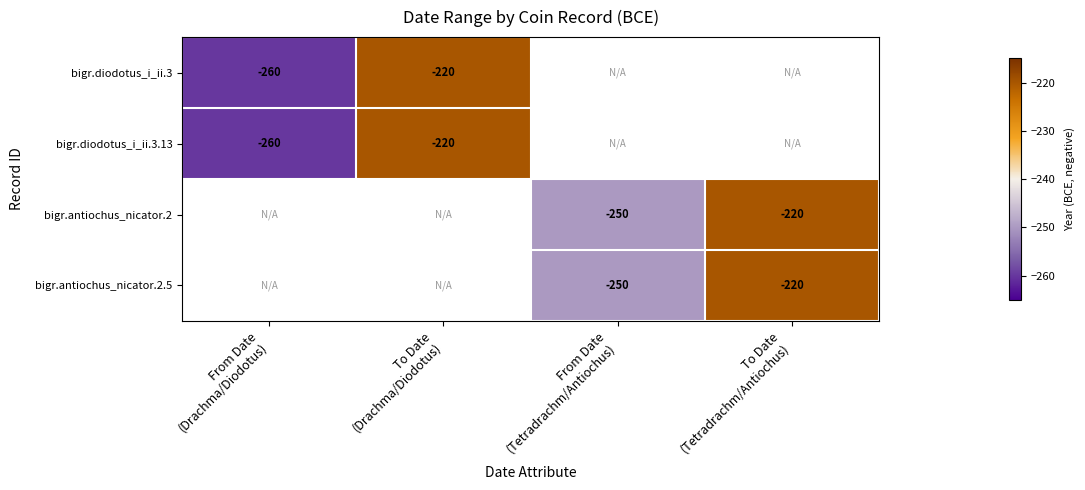

At which label does bigr.diodotus_i_ii.3 reach its minimum?

From Date (Drachma/Diodotus)